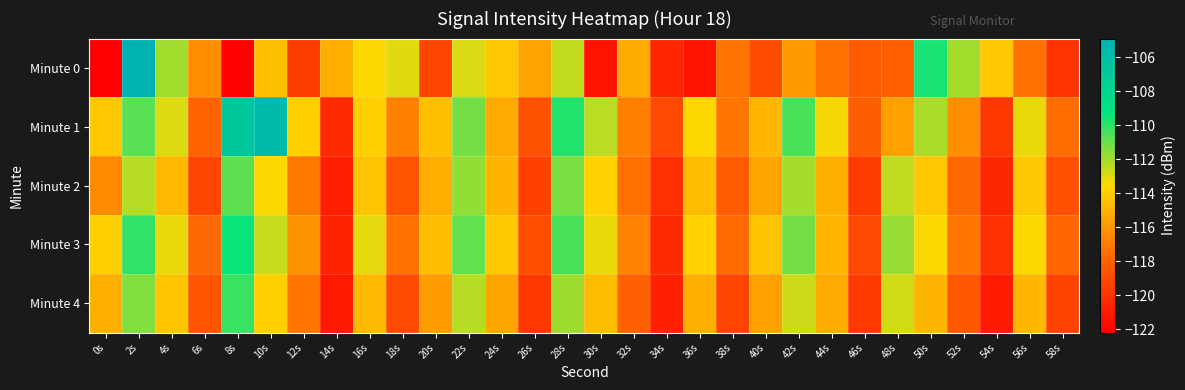

Which series has the largest total across all categories?

Minute 1